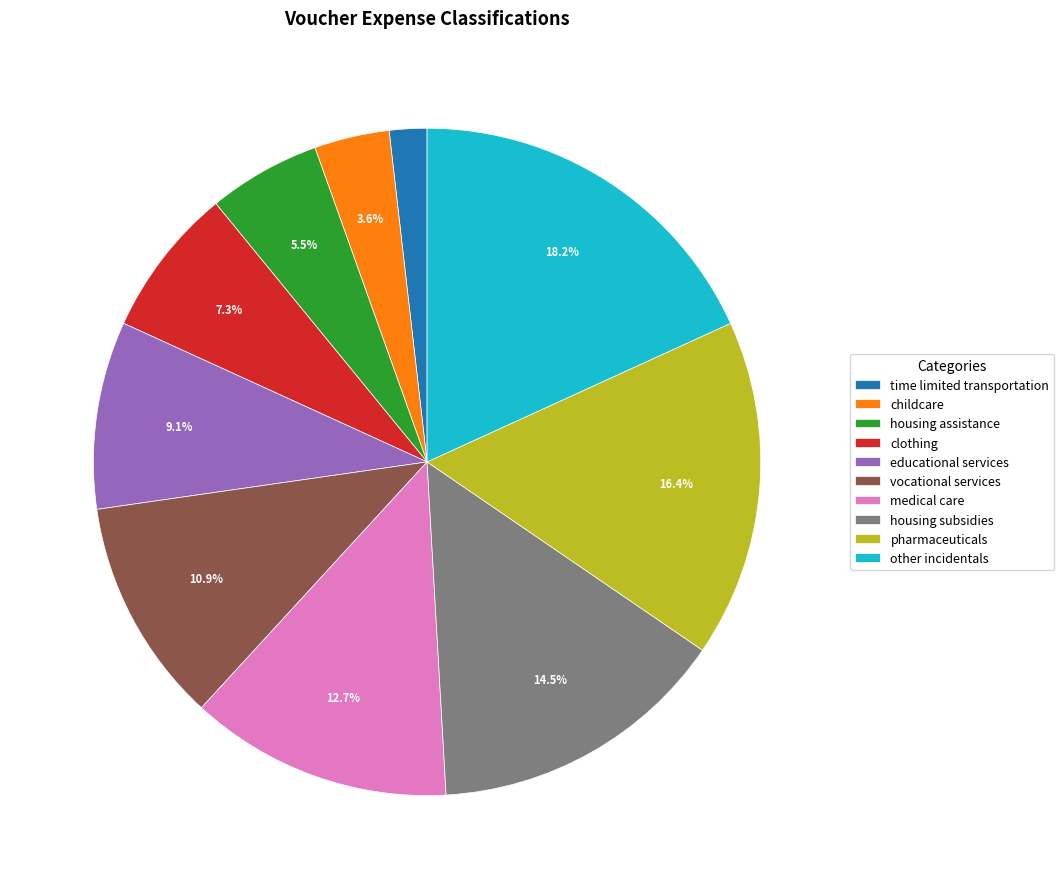

To the nearest percent, what is the combined percentage of educational services and time limited transportation?

11%